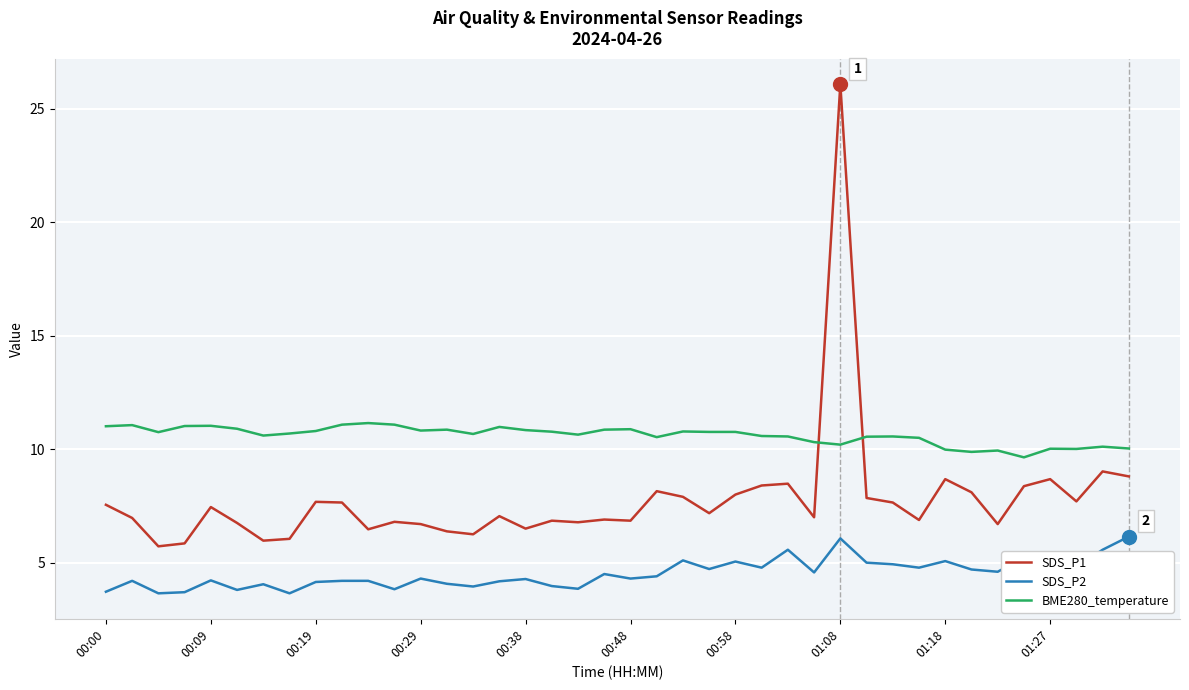

What is the difference between the maximum and minimum values in the BME280_temperature series?

1.5